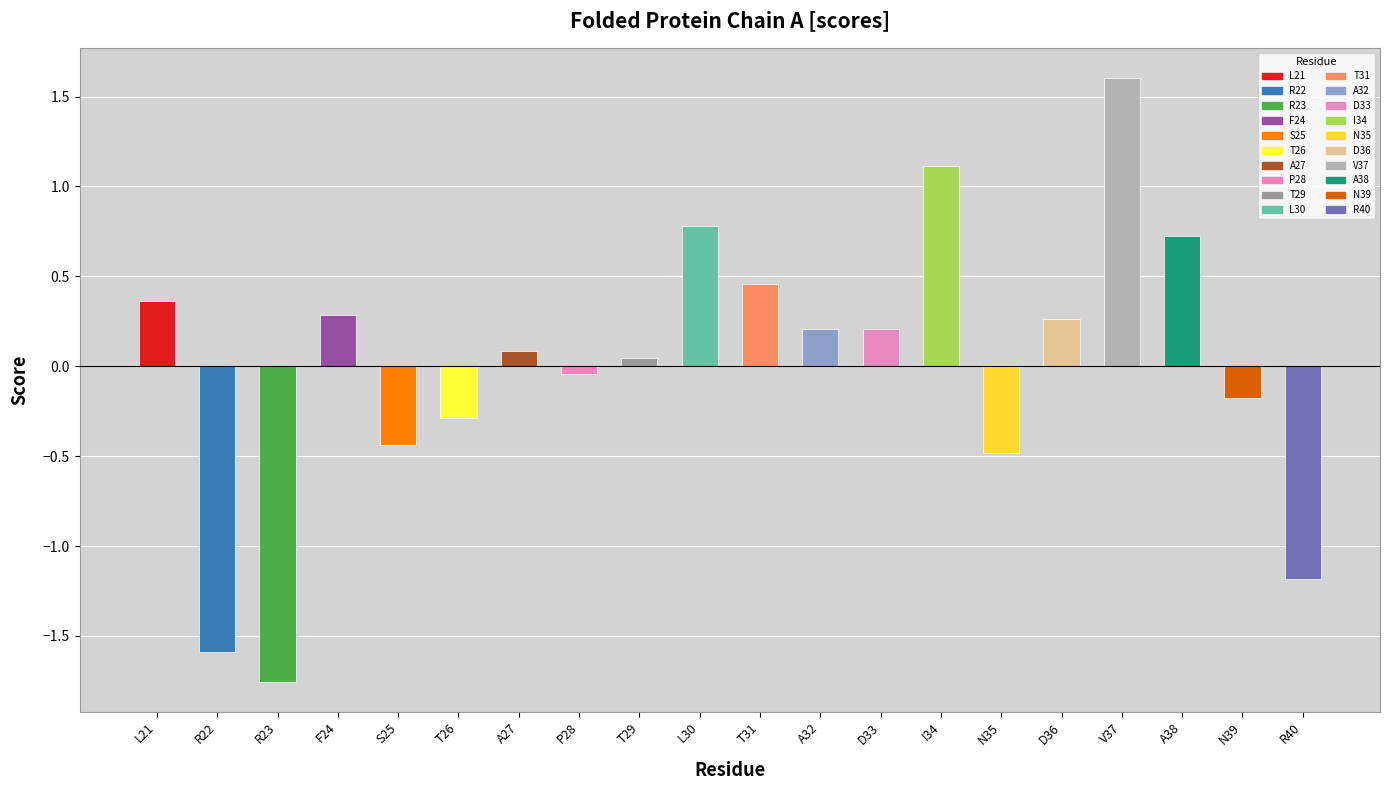

What is the difference between the maximum and minimum values in the score_negative series?

1.8